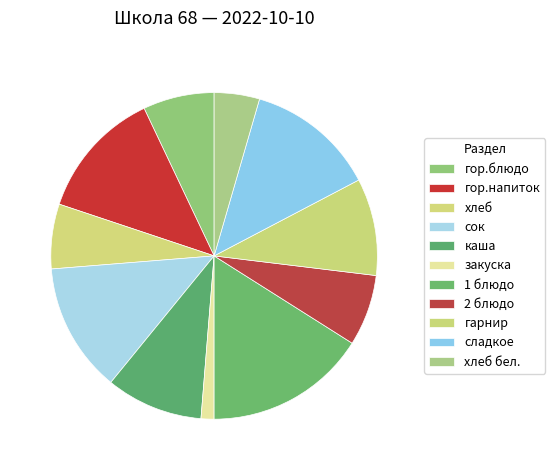

Which has a higher value, каша or хлеб?

каша